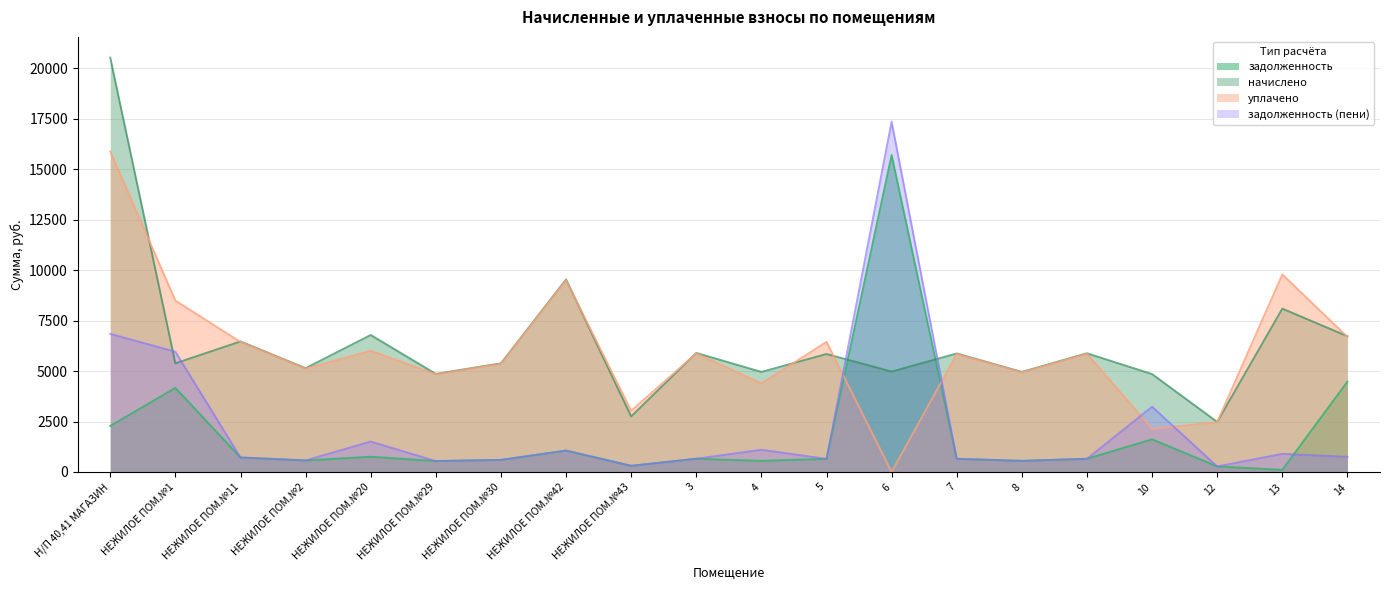

After their last crossing, which series has the higher values: задолженность (пени) or начислено?

начислено